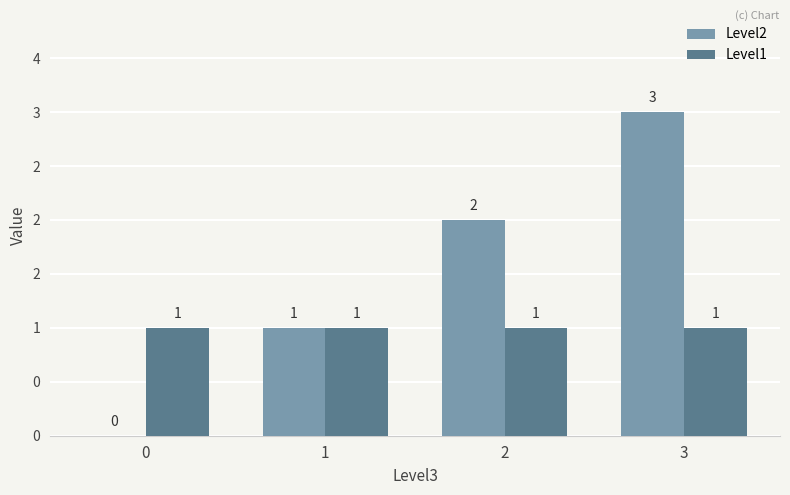

Reading left to right, list all the values displayed in this chart.

Level2: 0=0	1=1	2=2	3=3
Level1: 0=1	1=1	2=1	3=1